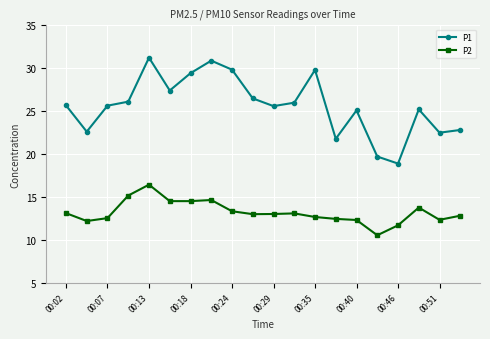

In P1, how many points are lower than both neighbors (excluding endpoints)?

6